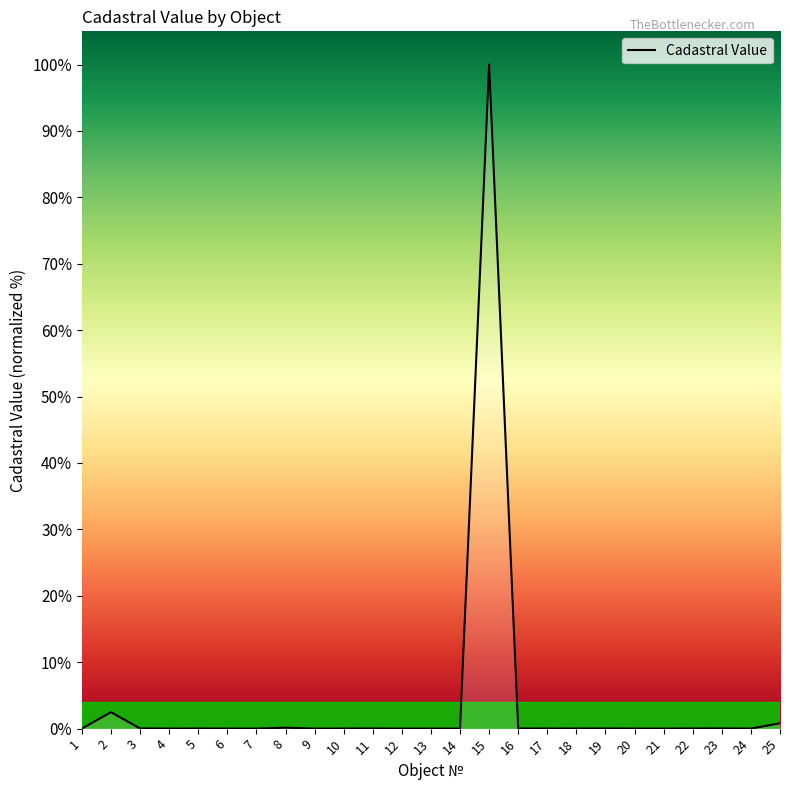

What is the difference between the maximum and minimum values?

100.0